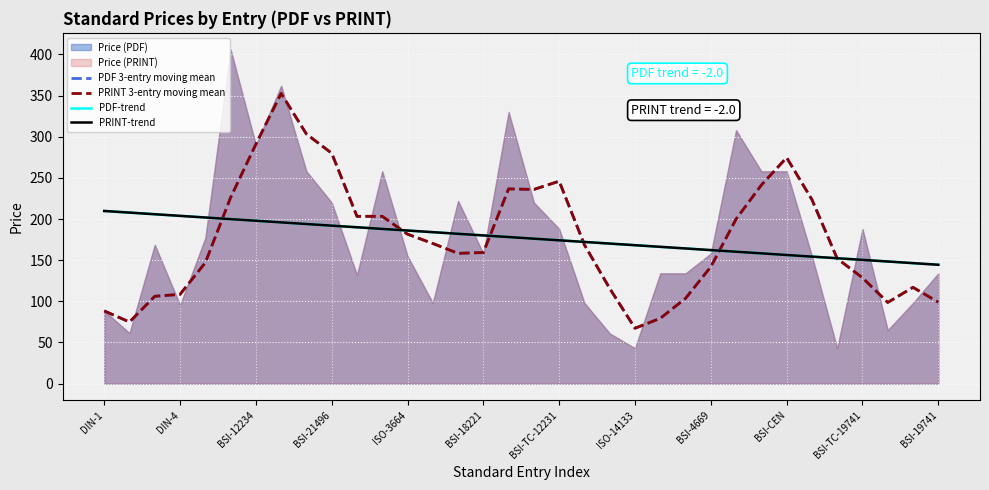

What position from the left is 31?

32